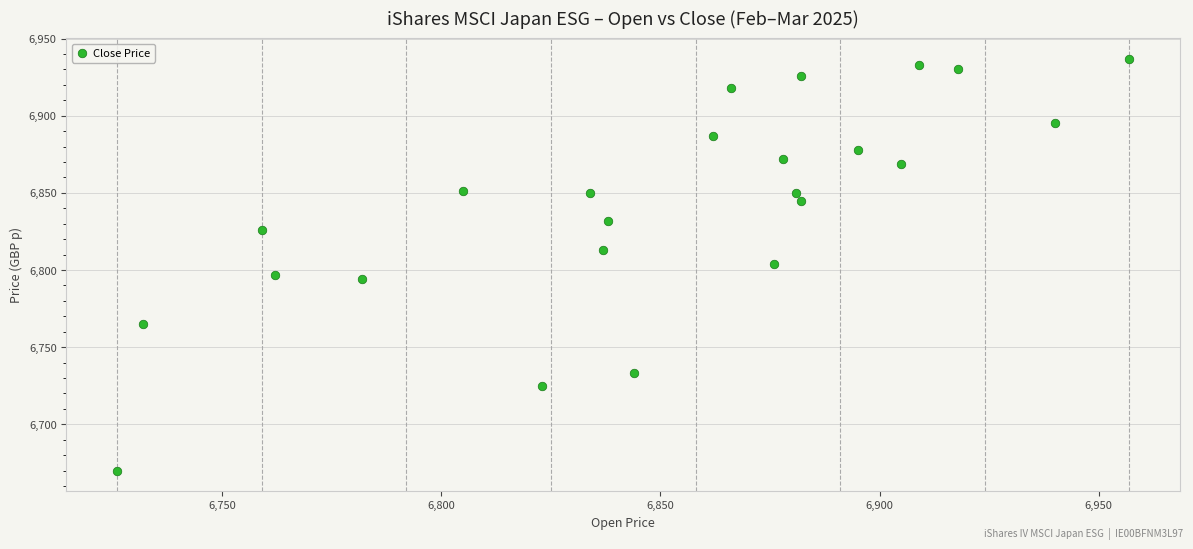

What is the range of Y values (max minus min)?

267